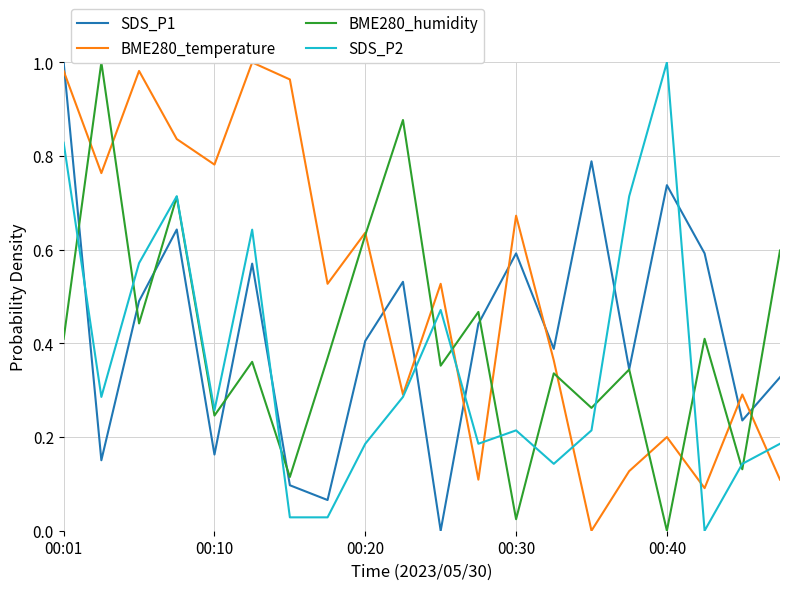

What are all the series names shown in the legend?

SDS_P1, BME280_temperature, BME280_humidity, SDS_P2